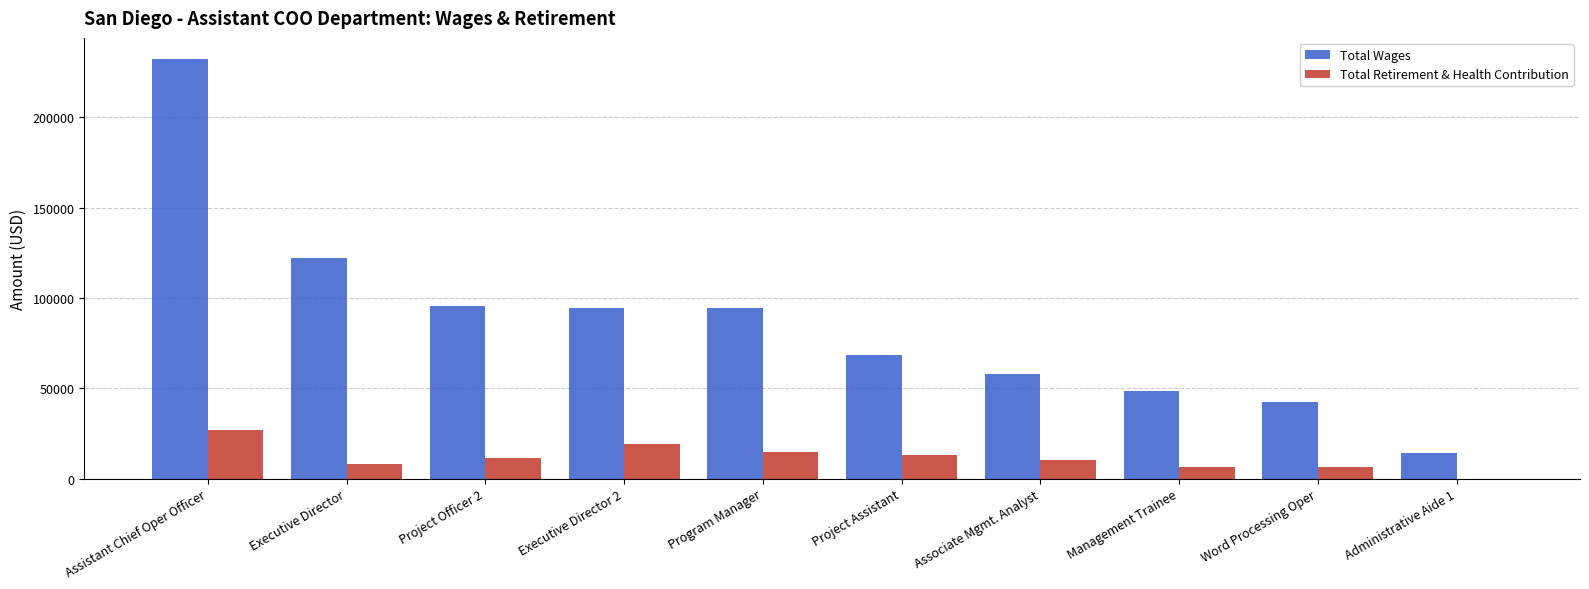

True or false: Total Retirement & Health Contribution has a value of 12958 at Project Assistant.

True